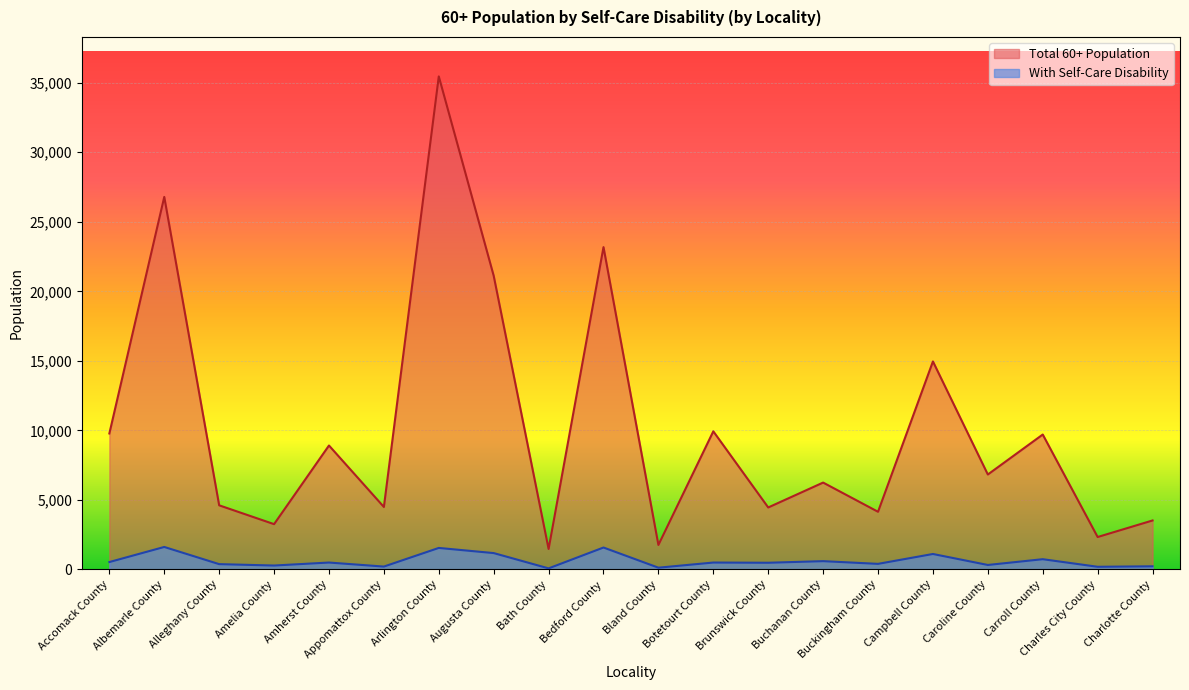

Where is Total 60+ Population nearest to the value 18465?

Augusta County